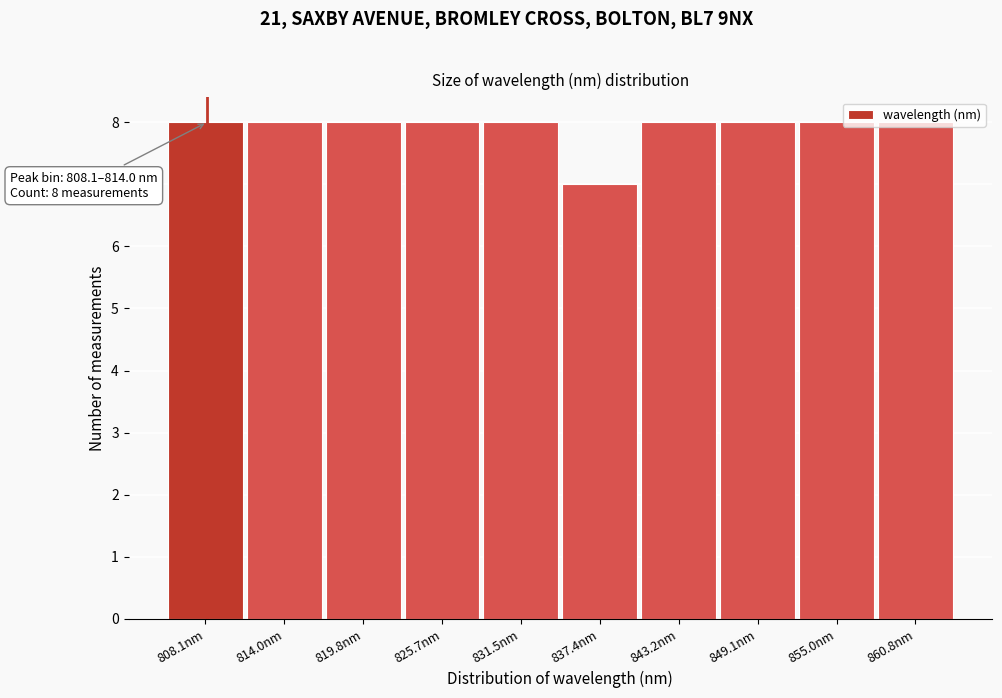

What is the maximum value shown in the chart?

8